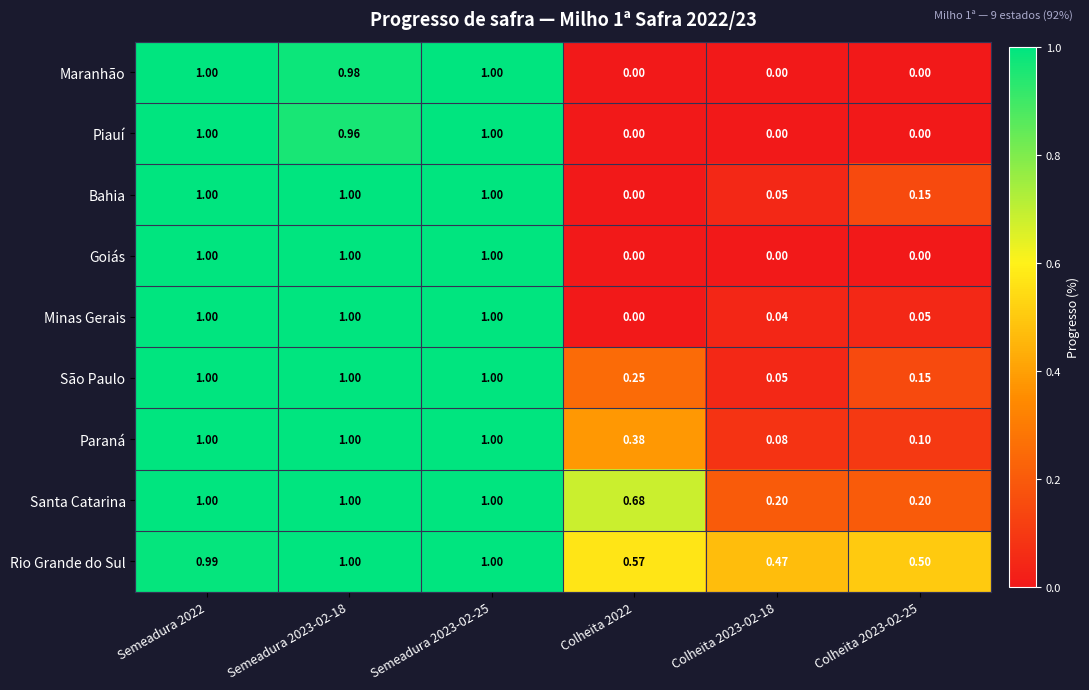

What is the maximum value shown in the chart?

1.0